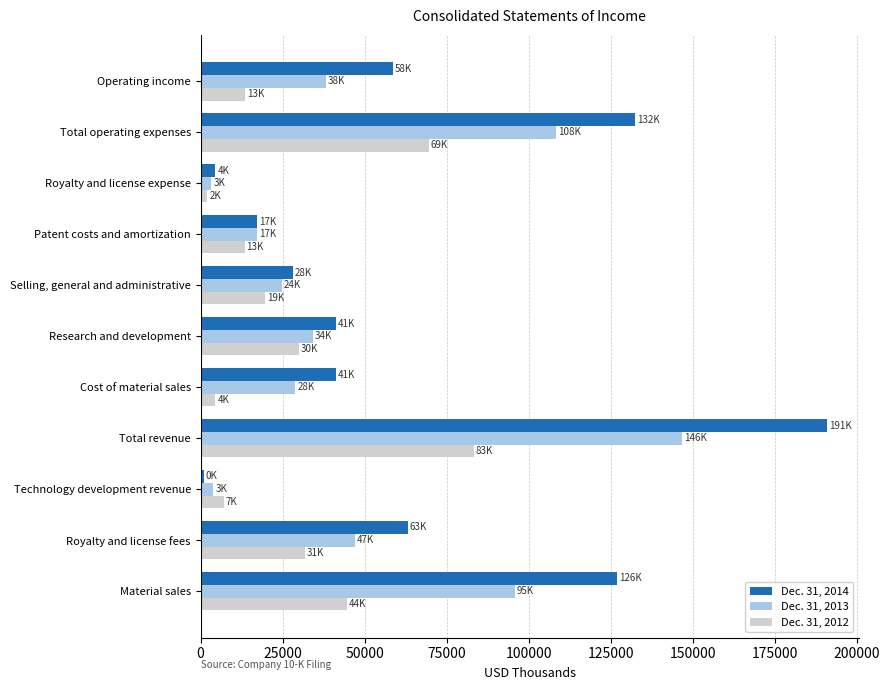

How many values in the Dec. 31, 2012 series are below 19550?

5